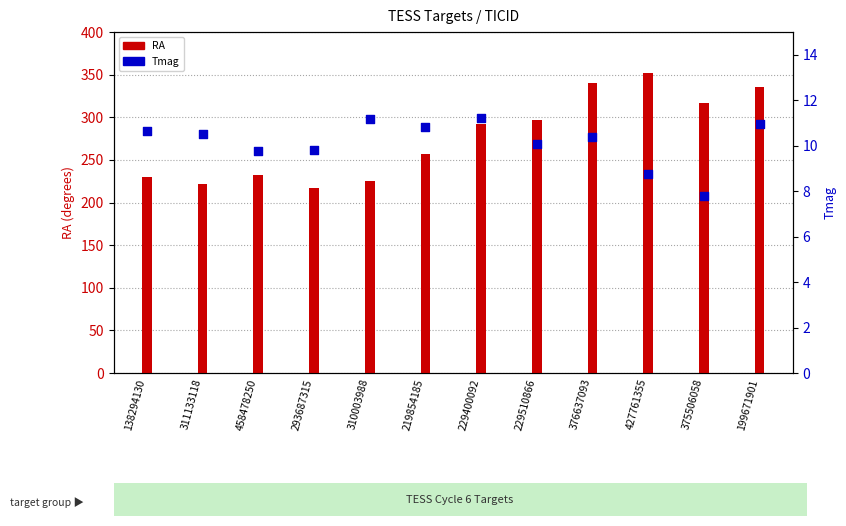

Which series has the widest spread of Y values?

RA